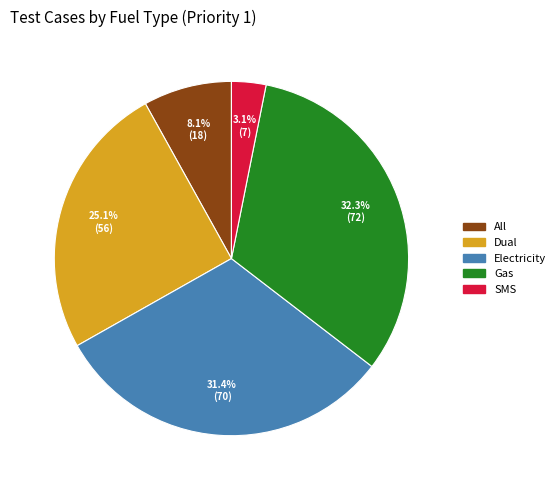

Approximately how many times larger is the value at Dual compared to Electricity?

0.8